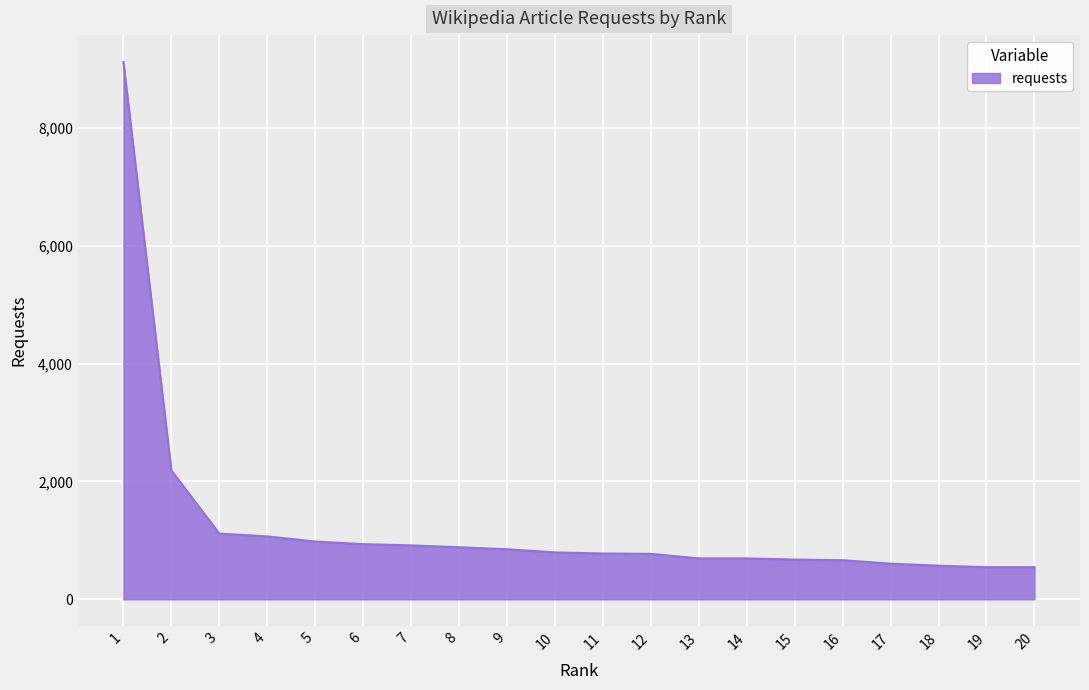

How many values are below 796?

10